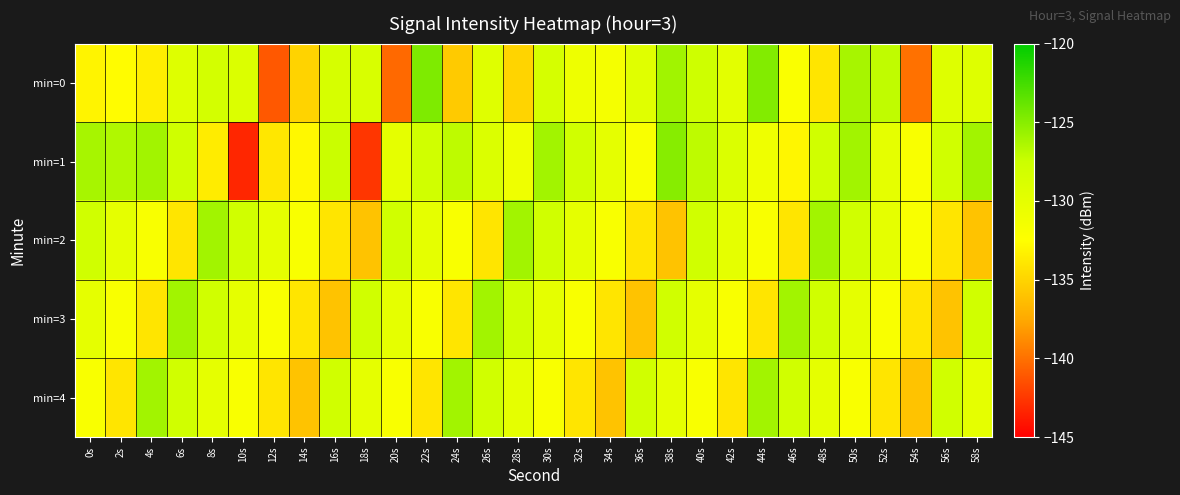

What is the smallest value displayed?

-143.3